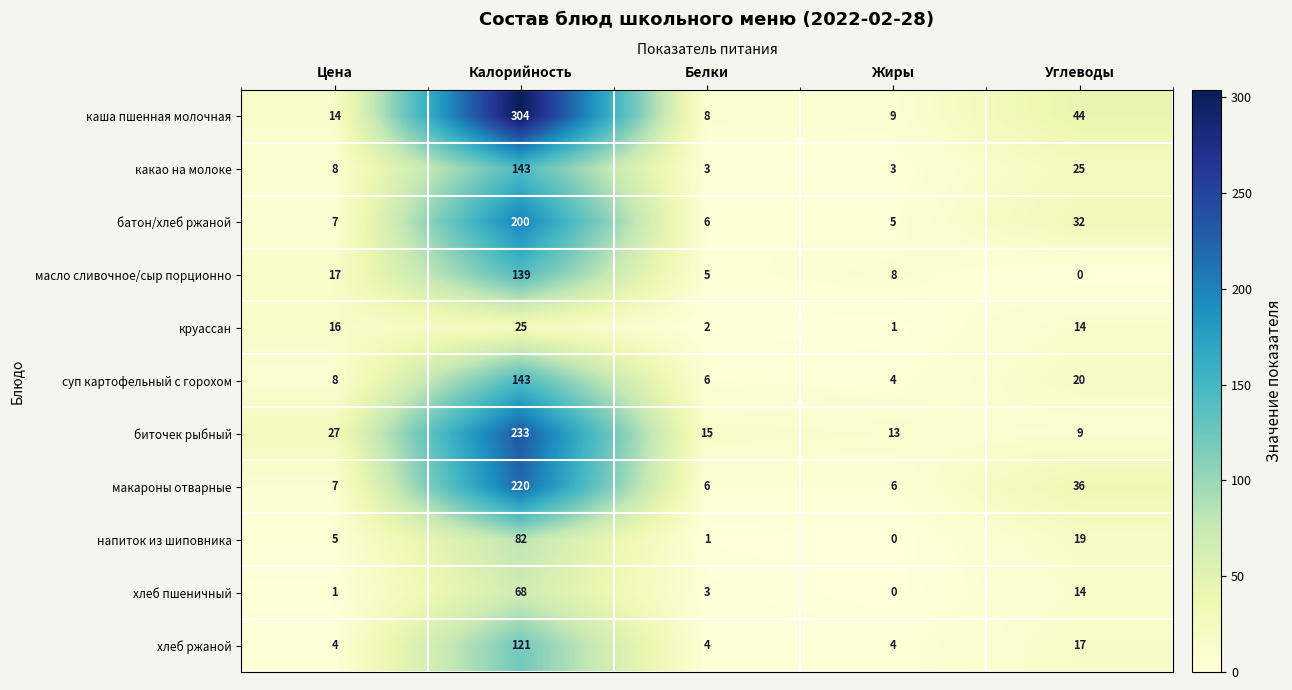

What is the average value of the биточек рыбный series?

59